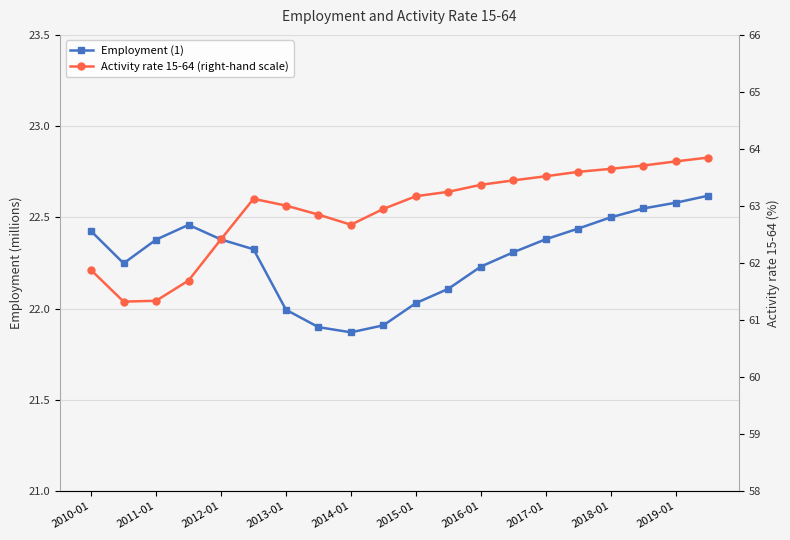

Which category has the lowest value in the Activity rate 15-64 (right-hand scale) series?

2011-01